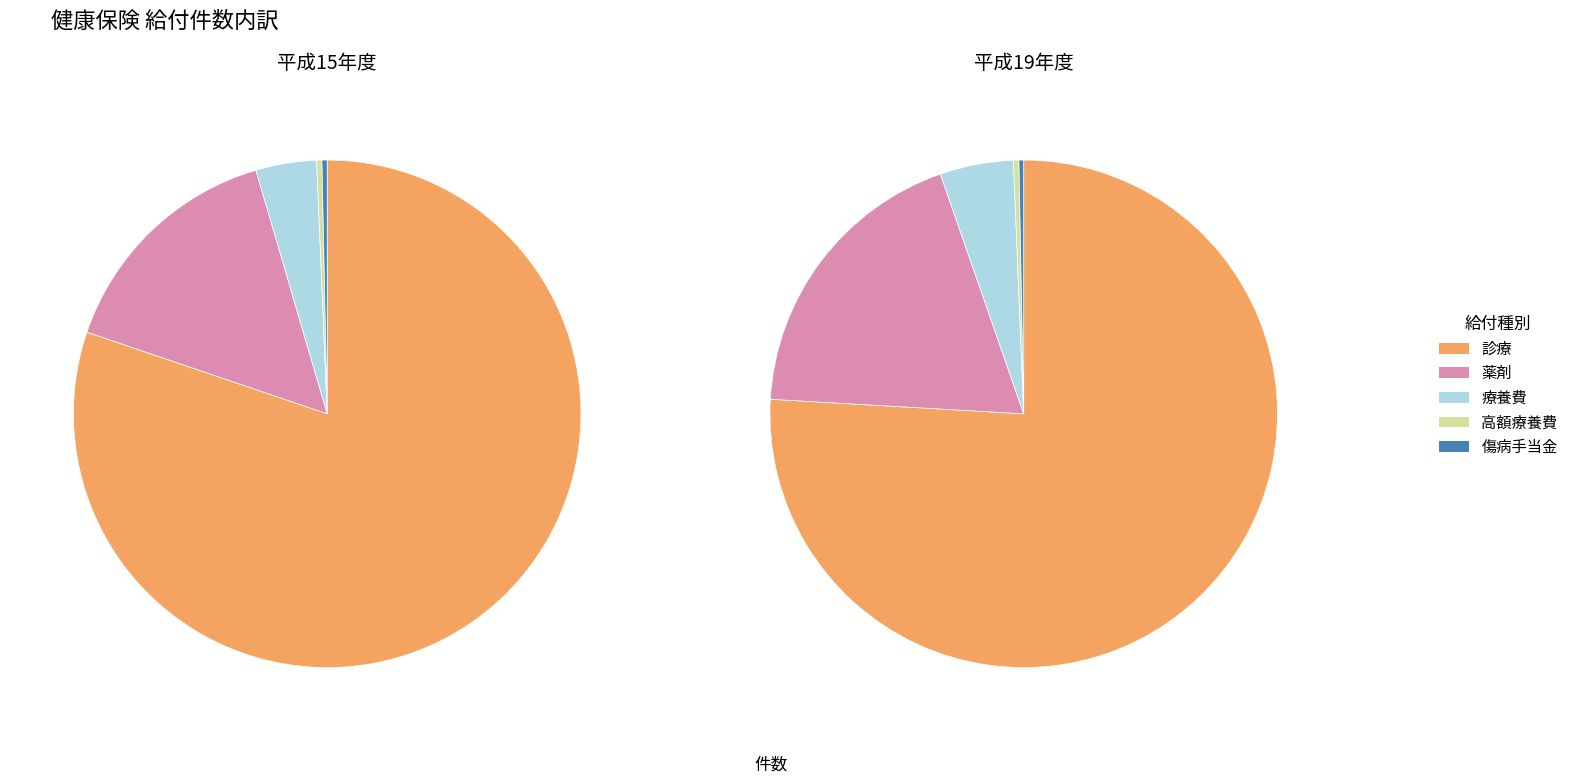

How many slices are in this pie chart?

5